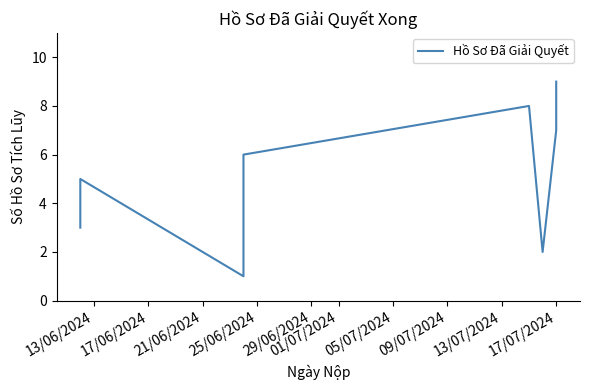

What is the maximum value shown in the chart?

9